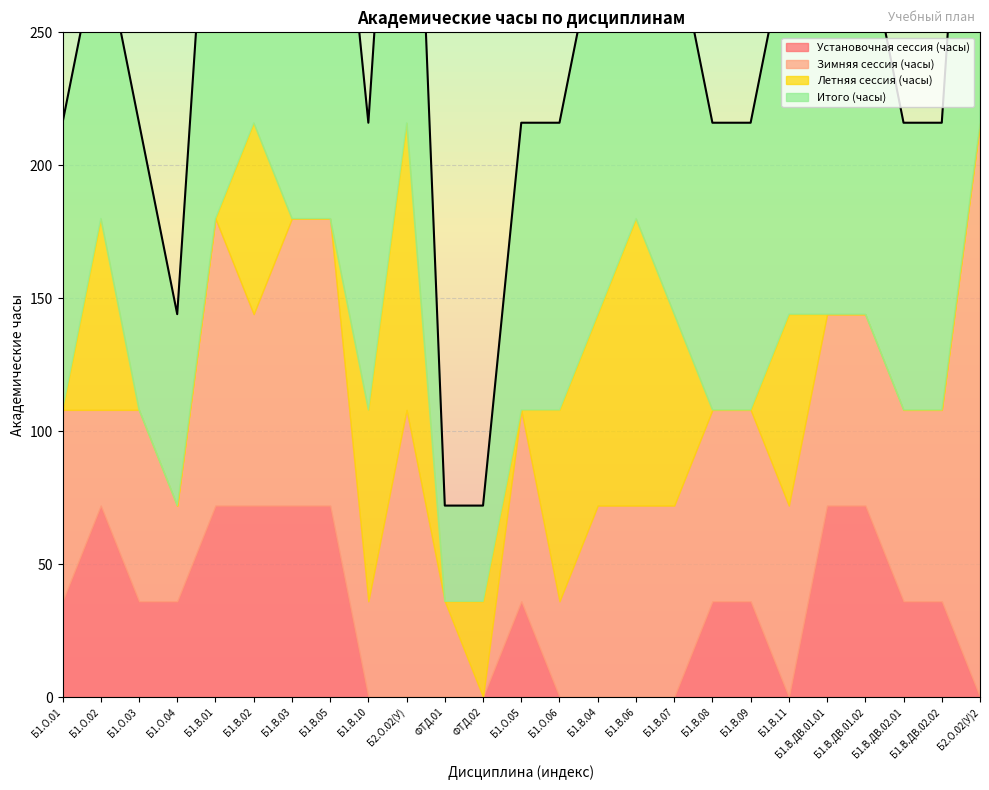

Where is the first local maximum for Установочная сессия (часы)?

Б1.О.02